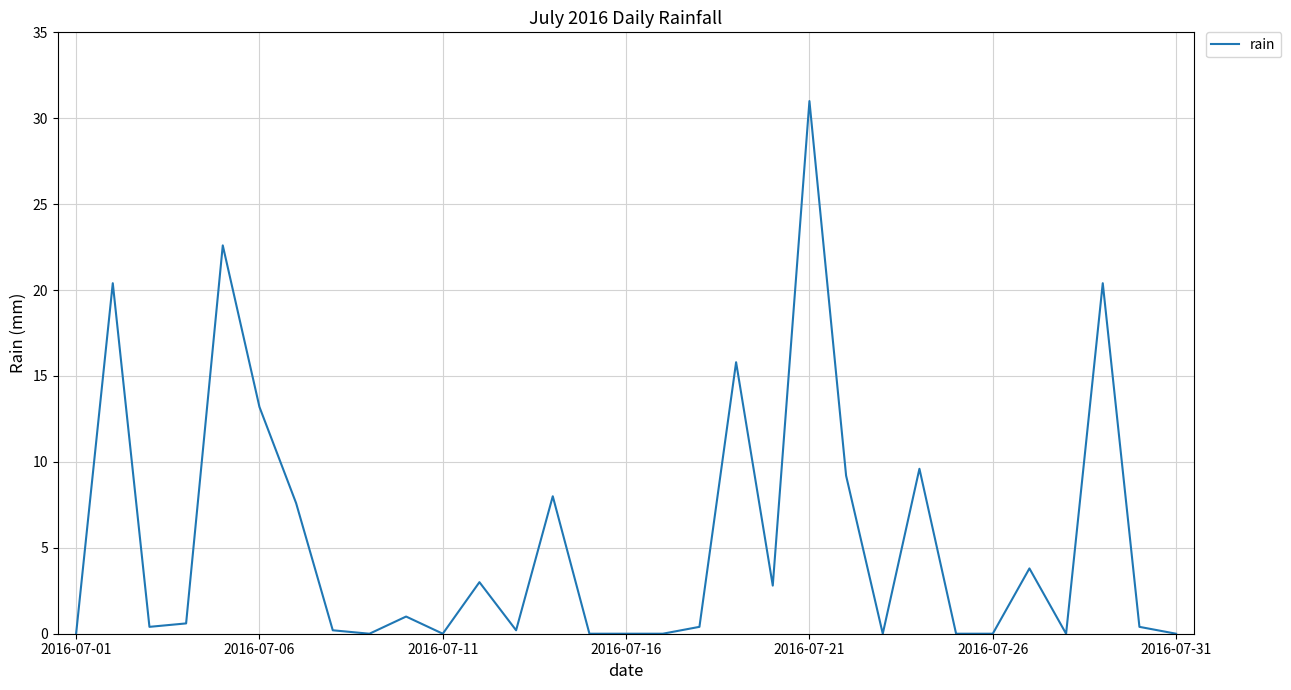

Count the number of data series in this chart.

1